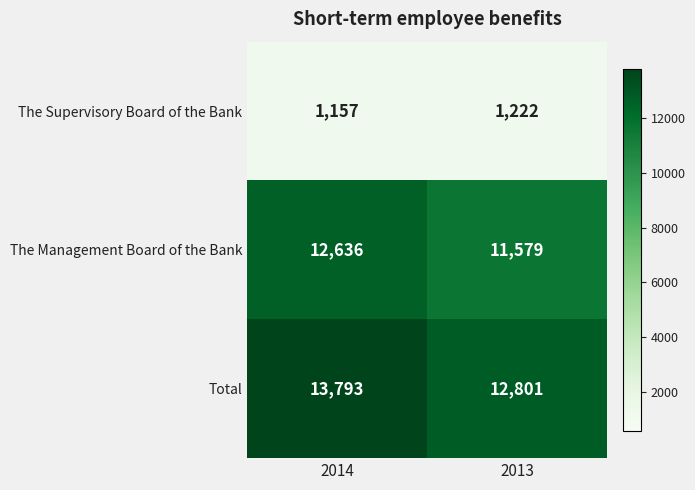

Reading right to left, list all the values displayed in this chart.

The Supervisory Board of the Bank: 2013=1222	2014=1157
The Management Board of the Bank: 2013=11579	2014=12636
Total: 2013=12801	2014=13793